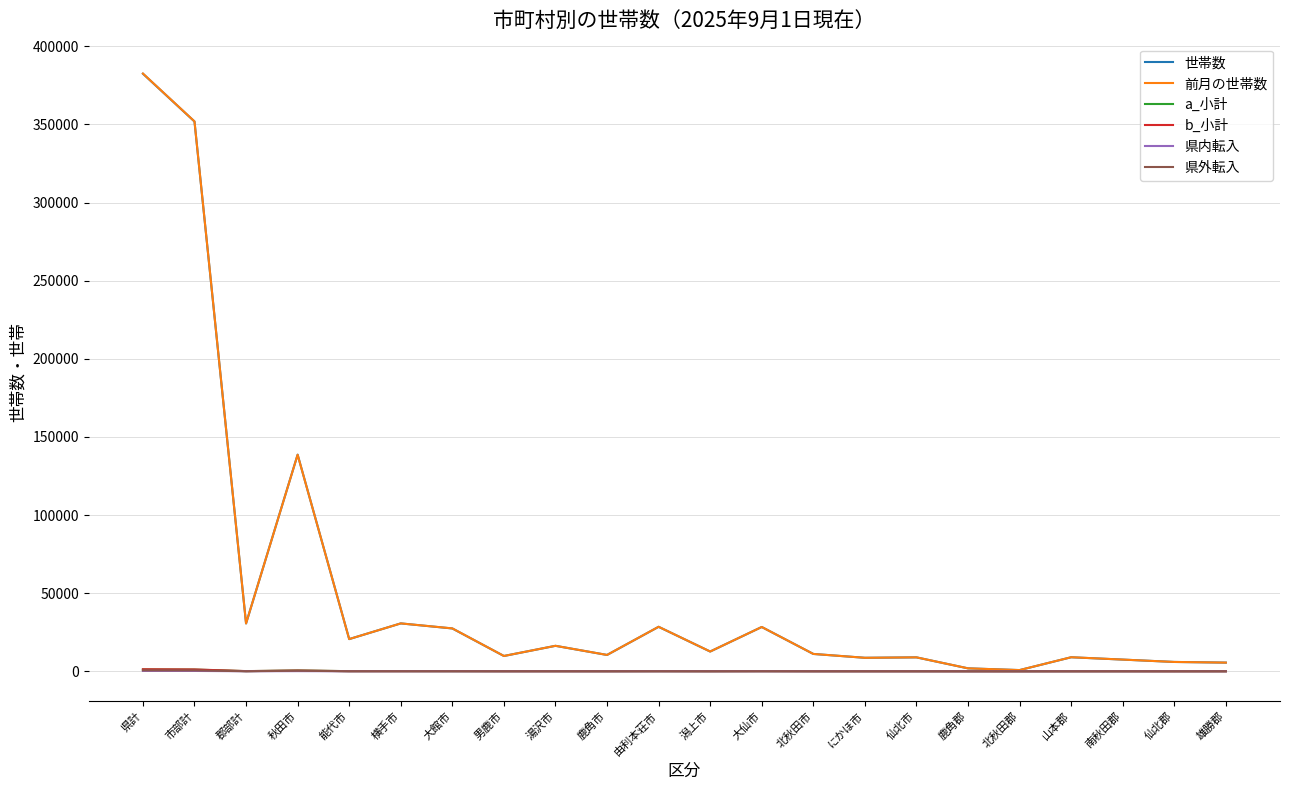

The value of 世帯数 at 県計 is 662178. True or false?

False